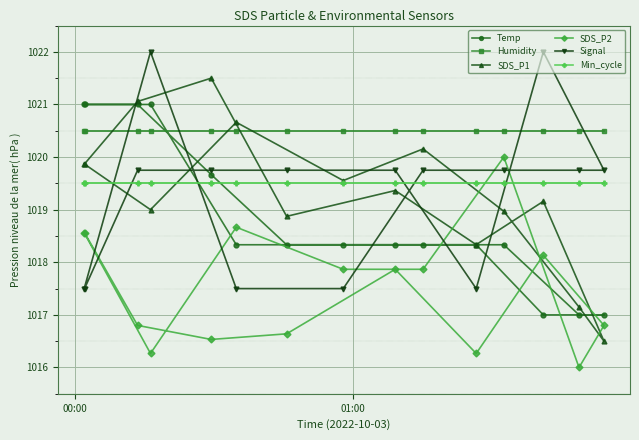

Which series has the largest total across all categories?

Humidity